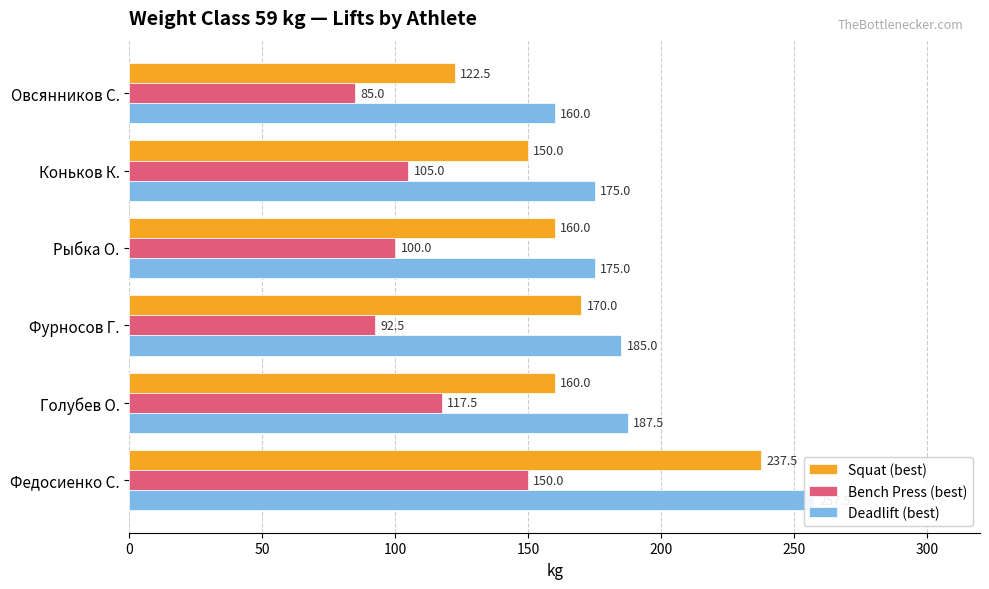

Count the number of categories in the chart.

6